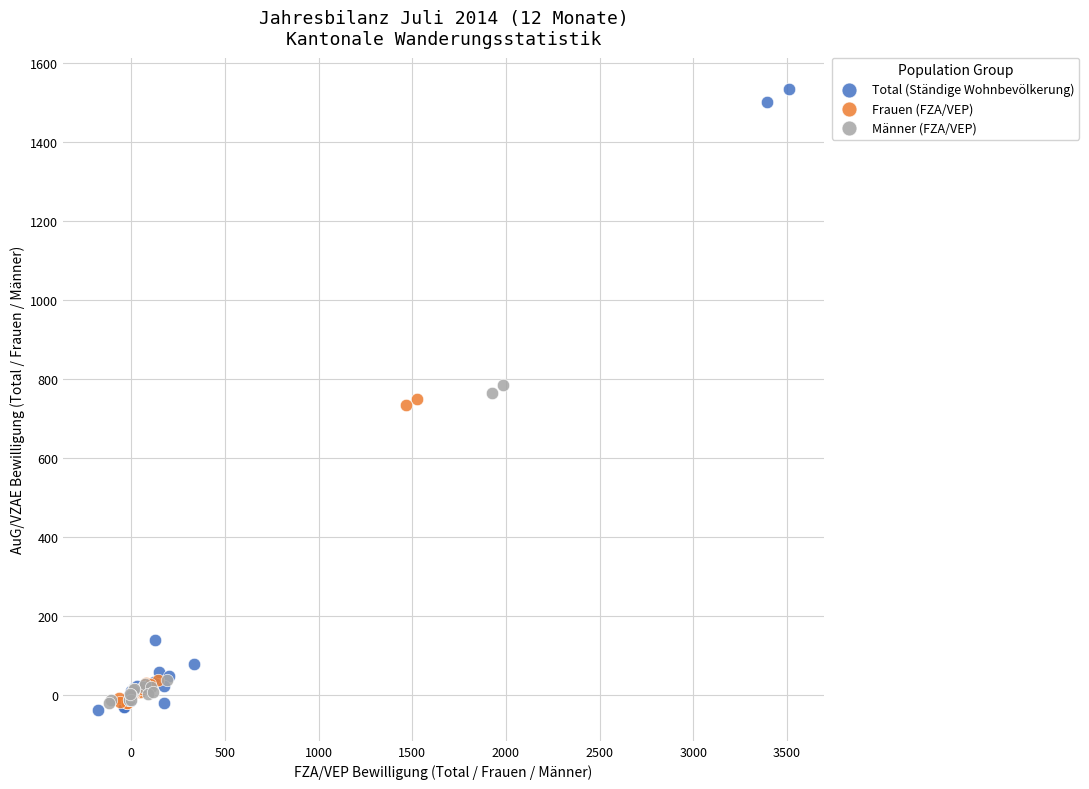

Which series reaches the maximum Y coordinate?

Total (Ständige Wohnbevölkerung)